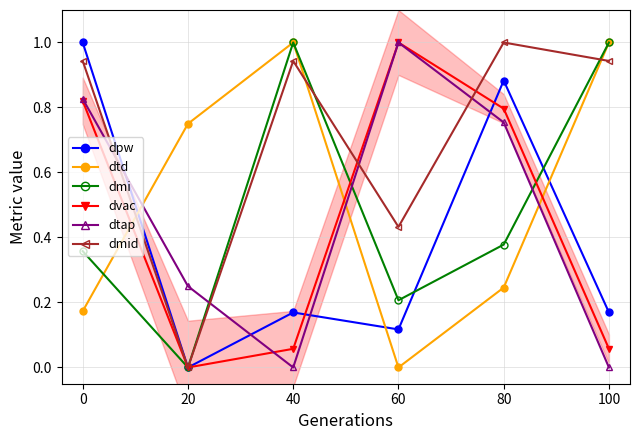

Which series changed the most between 40 and 80?

dtd